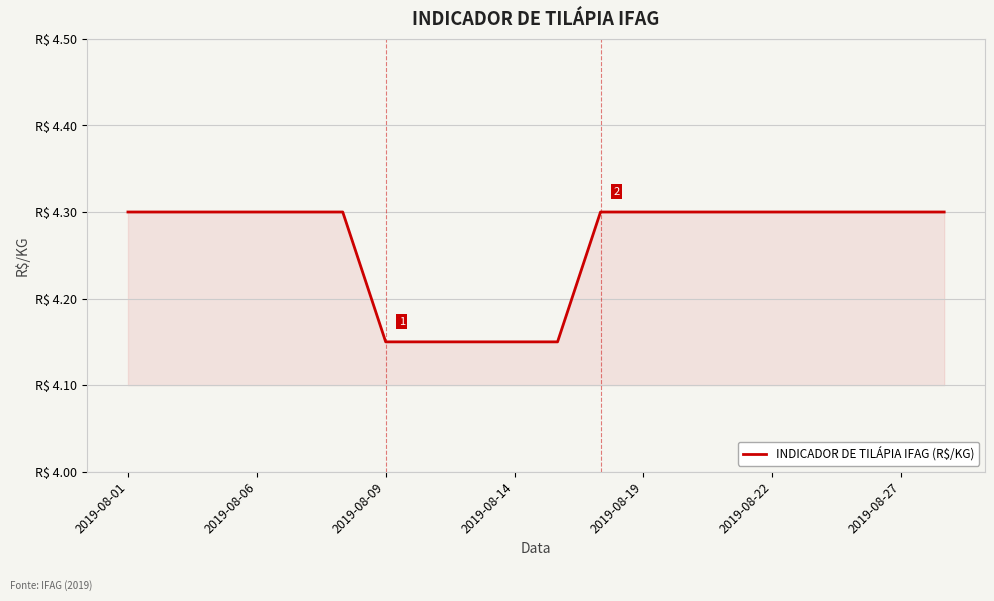

Is this an area chart (filled region under the line)?

Yes